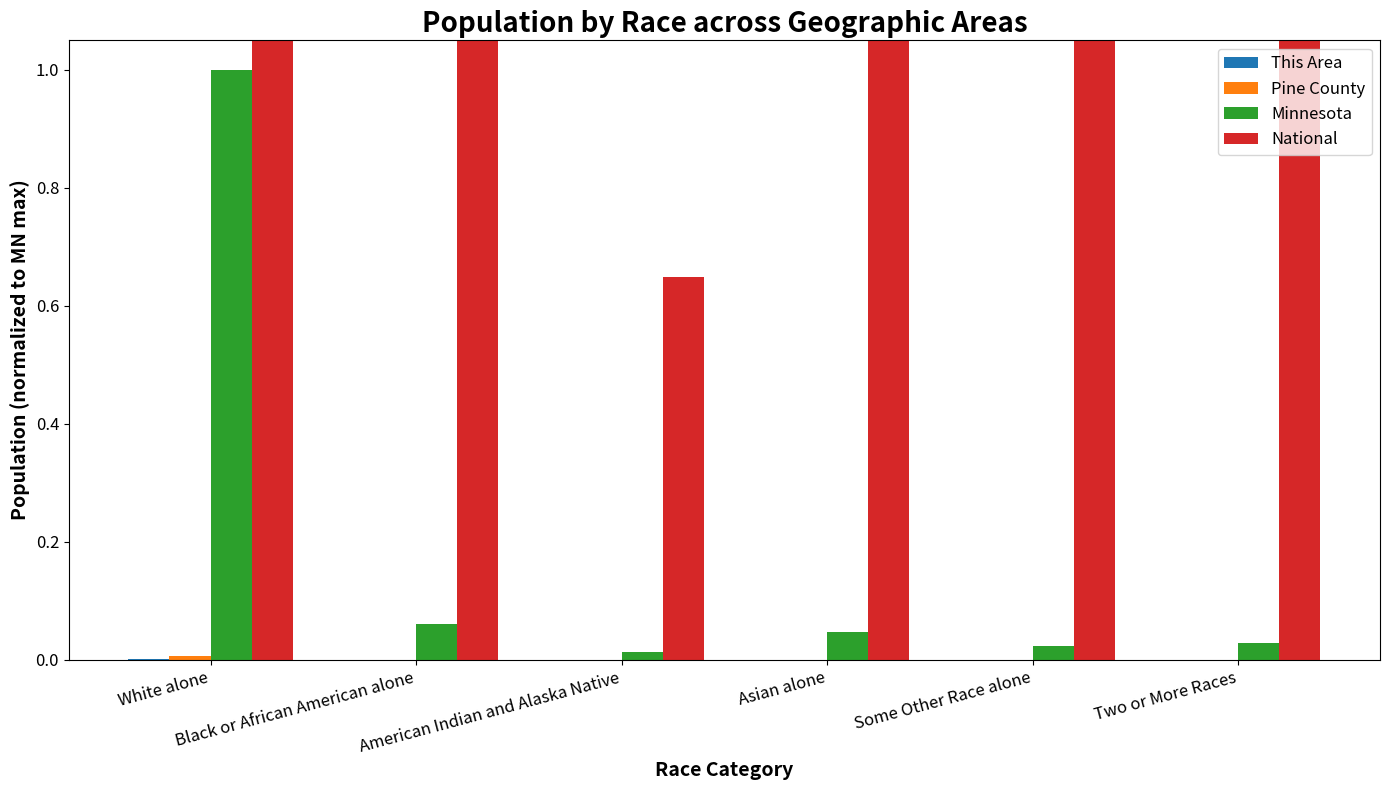

Reading left to right, transcribe all the data shown in this chart.

This Area: 0.0	0.0	0.0	0.0	0.0	0.0
Pine County: 0.0	0.0	0.0	0.0	0.0	0.0
Minnesota: 1.0	0.1	0.0	0.0	0.0	0.0
National: 49.4	8.6	0.6	3.2	4.2	2.0